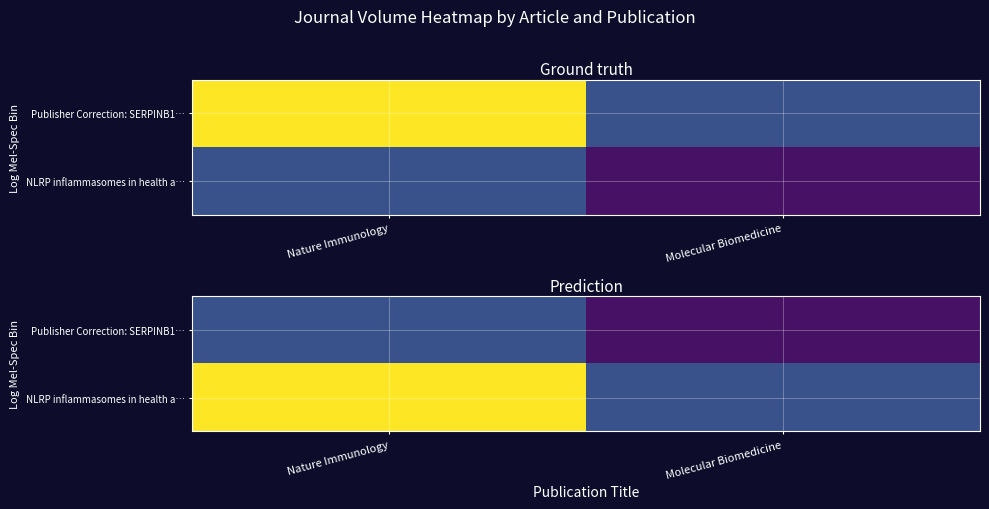

Between Nature Immunology and Molecular Biomedicine, which is larger?

Nature Immunology